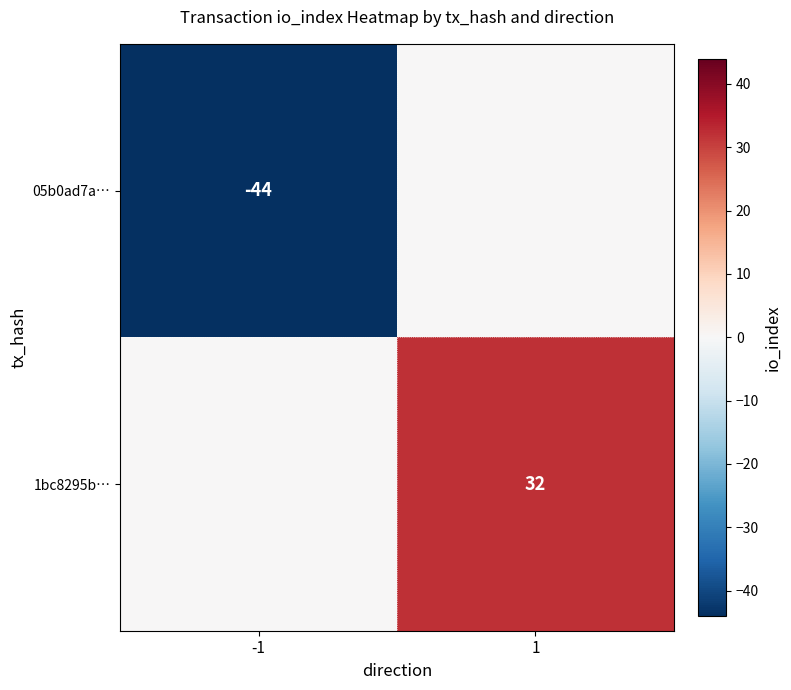

At which category is the sum across all series the highest?

1